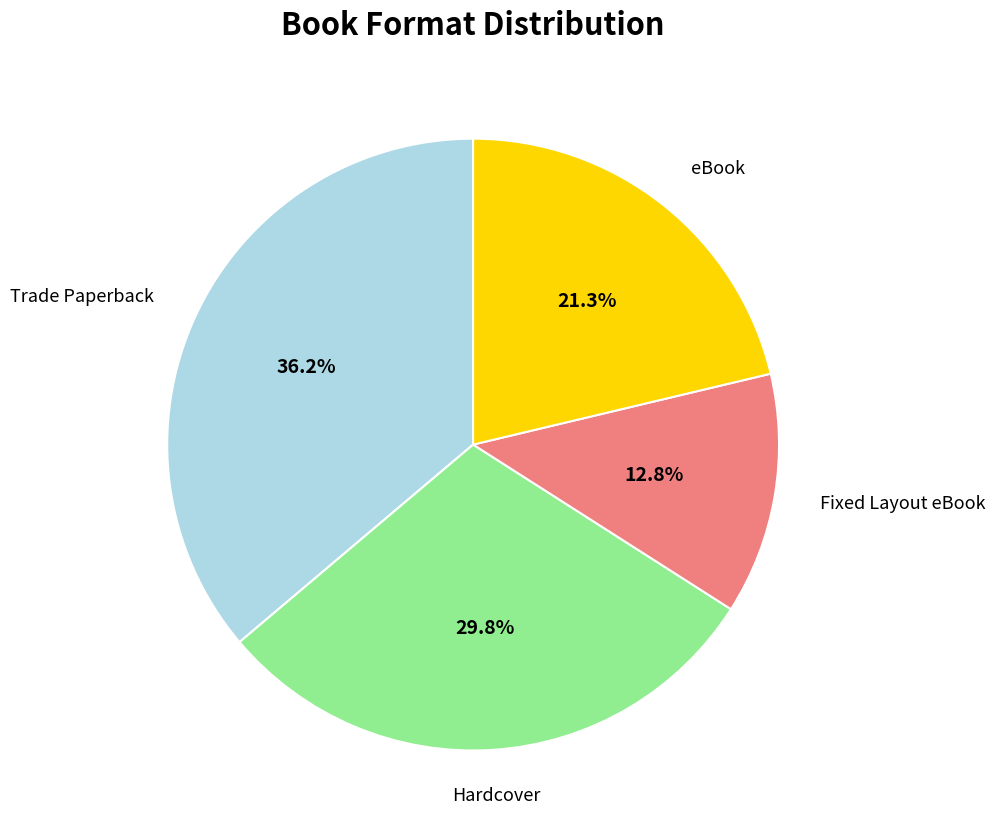

How many slices are in this pie chart?

4